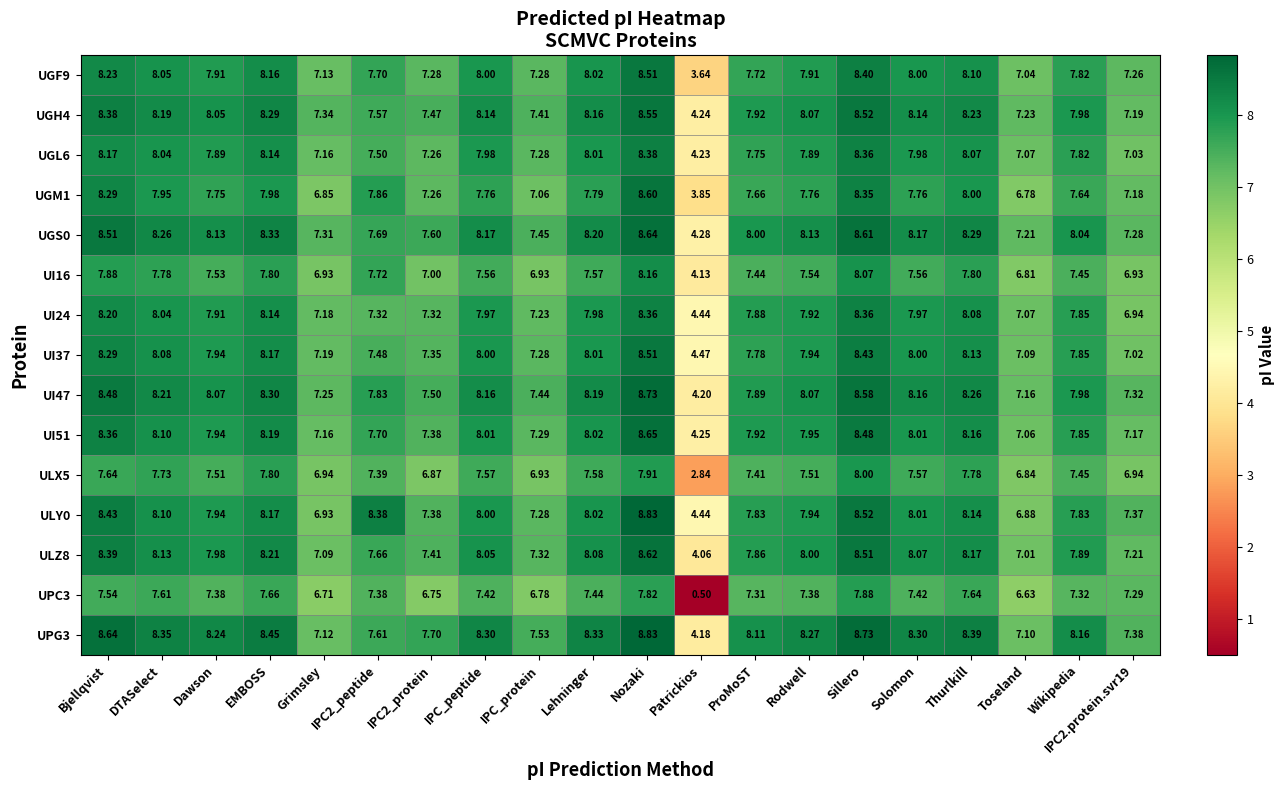

Where is UGS0 nearest to the value 6?

Toseland